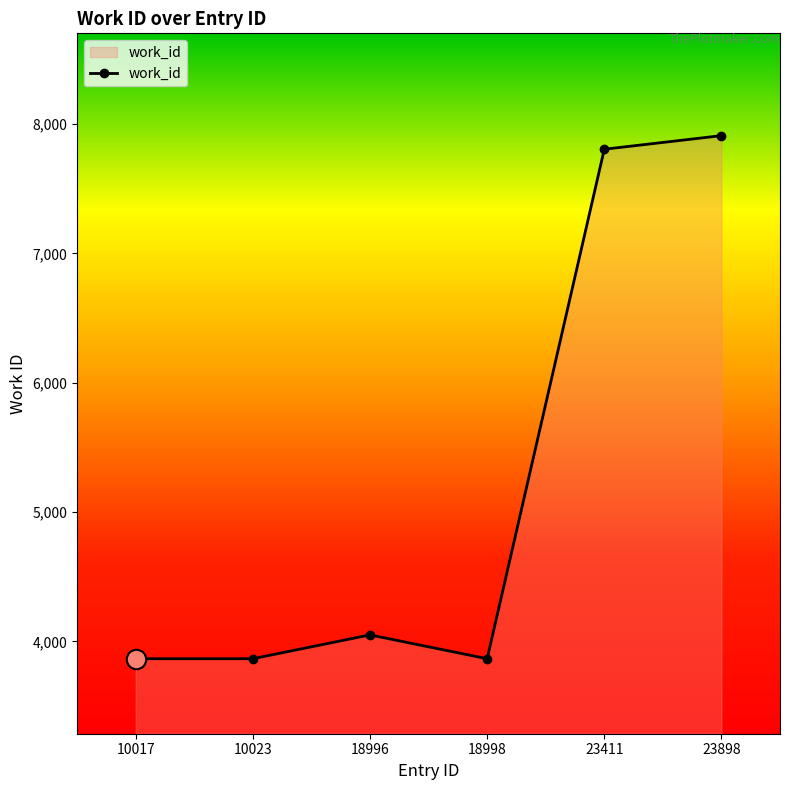

At which category does the data reach its first local peak?

18996